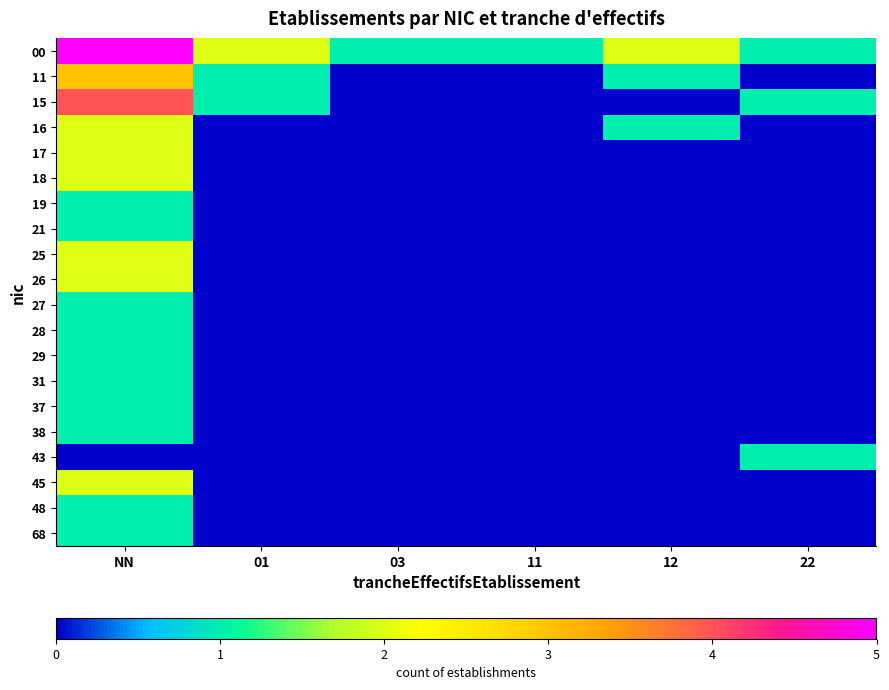

At how many categories does at least one series exceed 4?

1